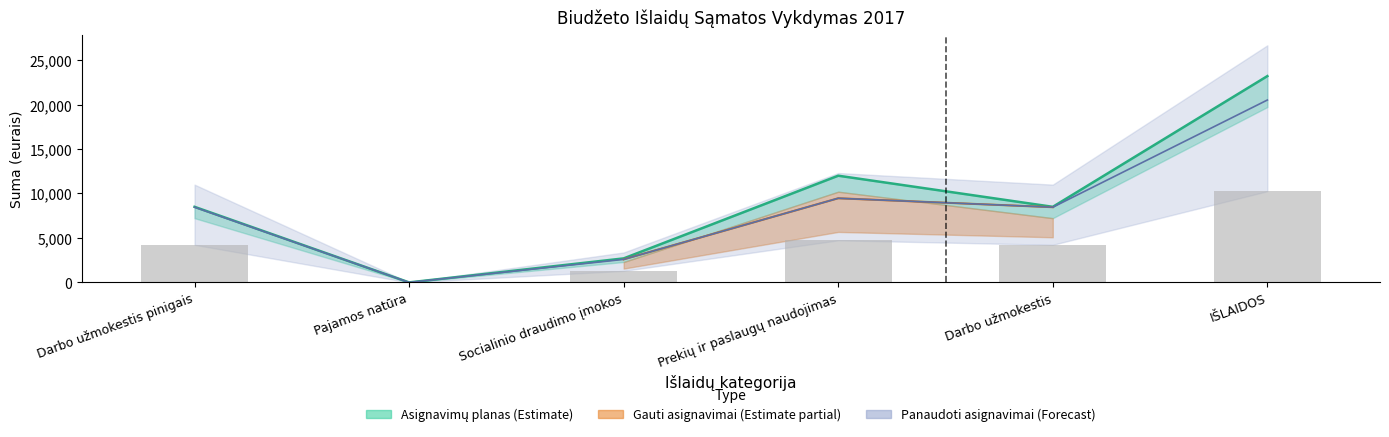

Between Darbo užmokestis pinigais and Pajamos natūra, which series saw the biggest shift?

Asignavimų planas